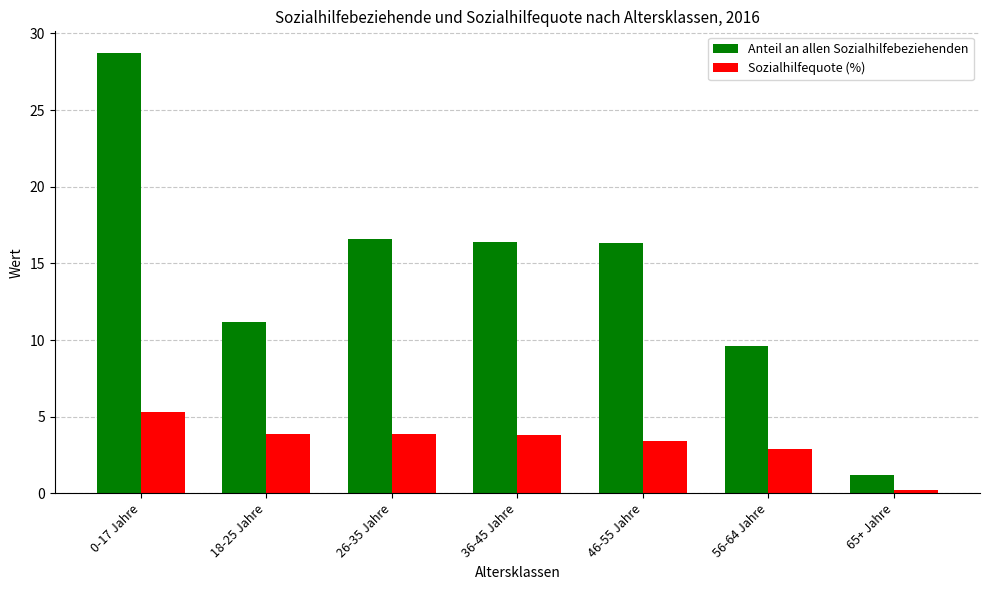

What is the value of the Sozialhilfequote (%) bar at the 1st from the left?

5.3